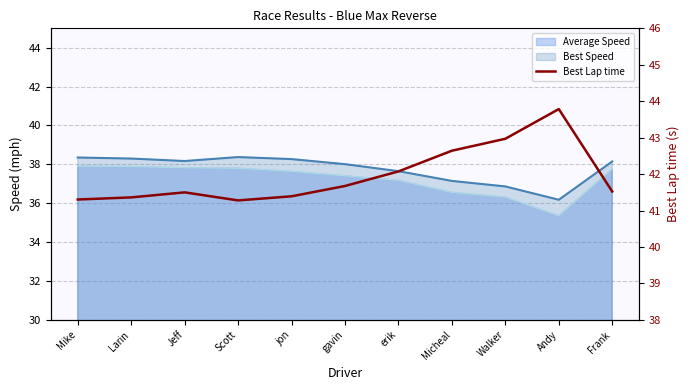

Reading left to right, transcribe all the data shown in this chart.

Mike=41.3	Larin=41.4	Jeff=41.5	Scott=41.3	jon=41.4	gavin=41.7	erik=42.1	Micheal=42.6	Walker=43.0	Andy=43.8	Frank=41.5